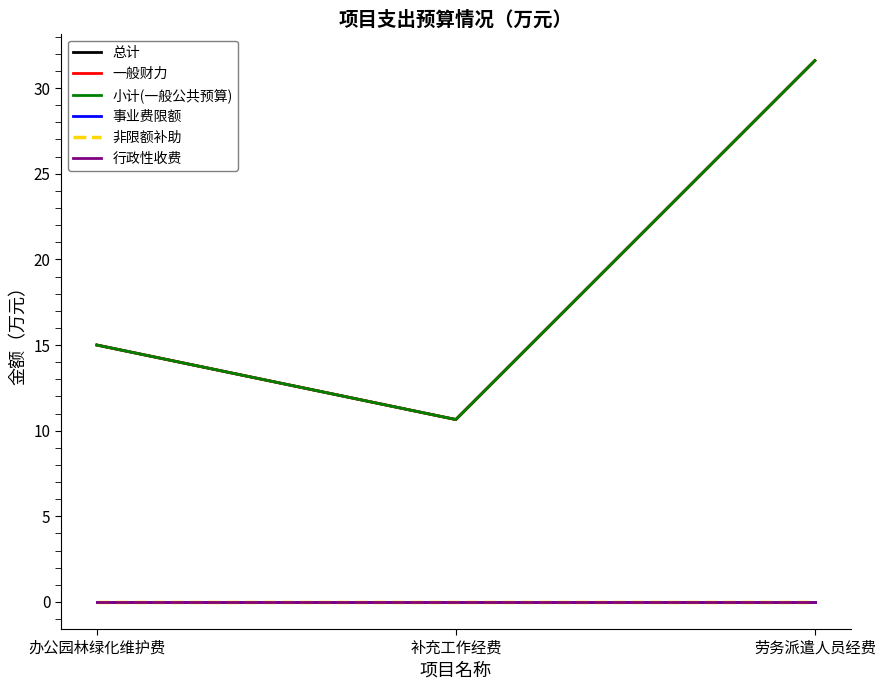

At which category is the sum across all series the highest?

劳务派遣人员经费